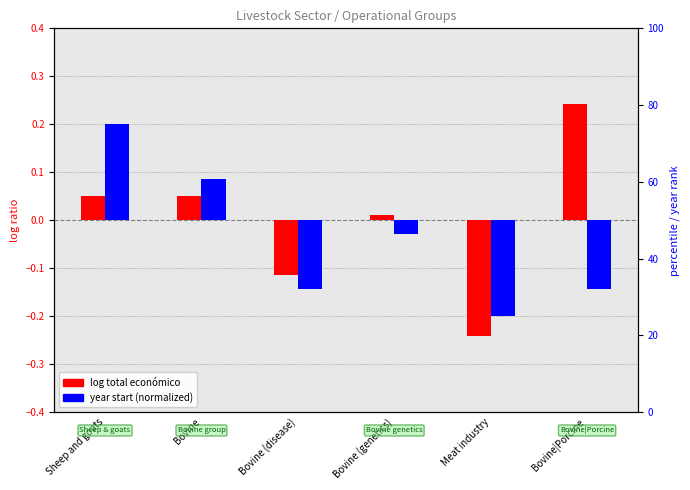

How many data points does each series have?

6